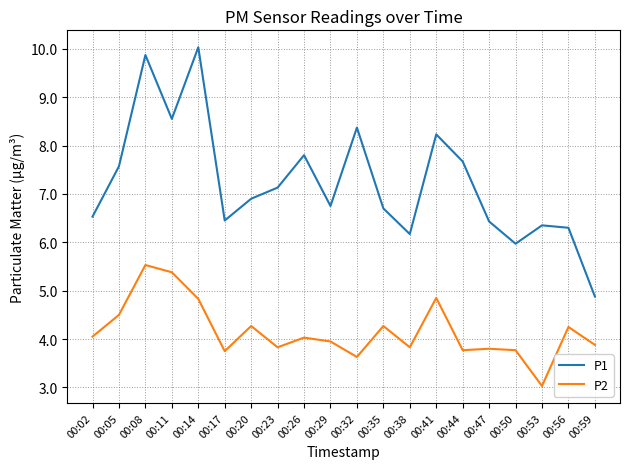

What is the total value across all series at 00:29?

10.7